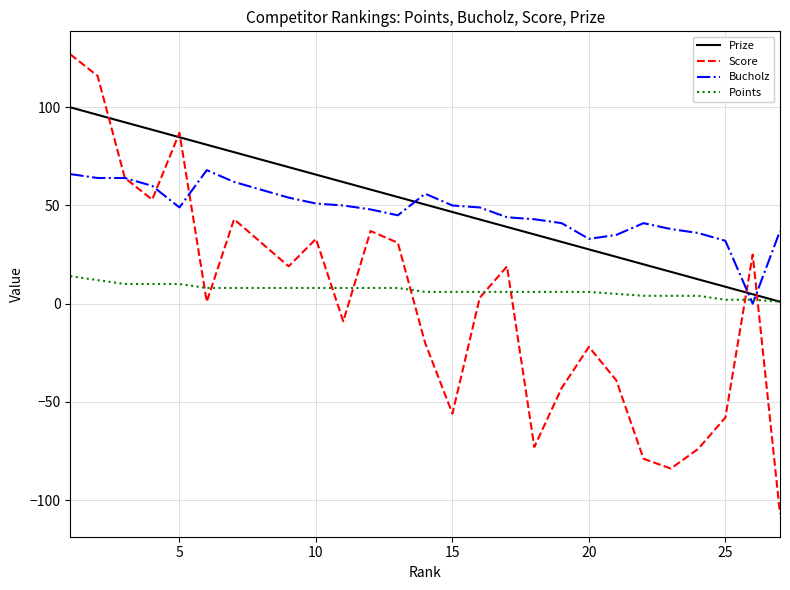

Rank the series by their maximum value, from highest to lowest.

Score, Prize, Bucholz, Points